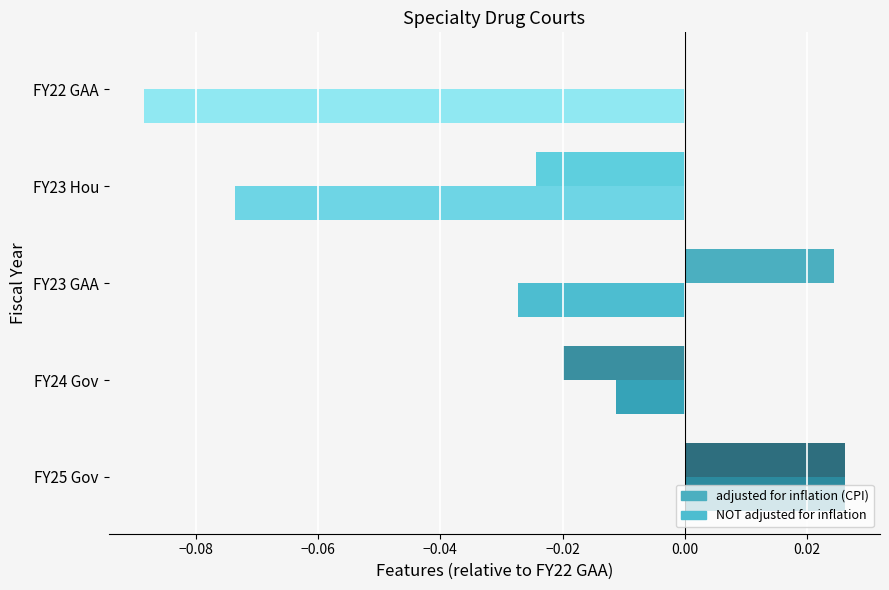

Which series has the largest total across all categories?

adjusted for inflation (CPI)